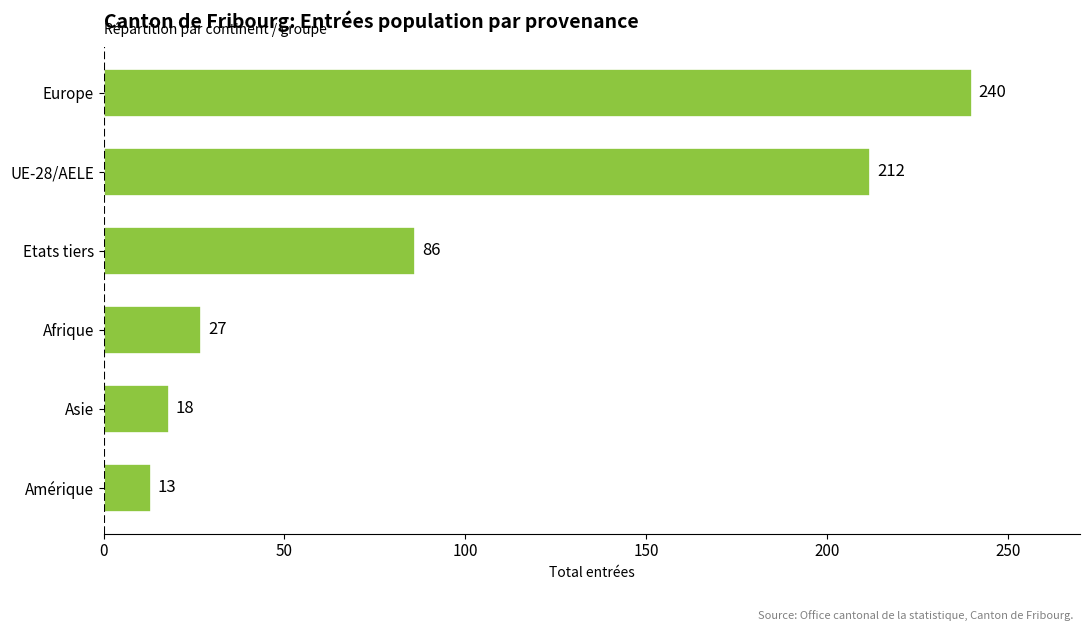

List the labels in order of value, smallest first.

Amérique, Asie, Afrique, Etats tiers, UE-28/AELE, Europe